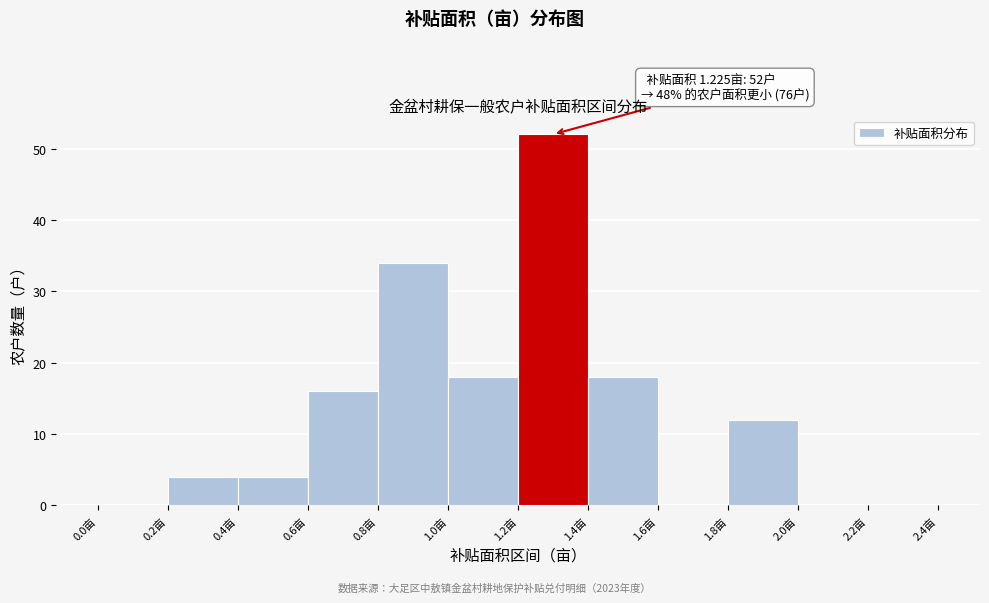

Which range on the x-axis has the tallest bar?

1.2 to 1.4